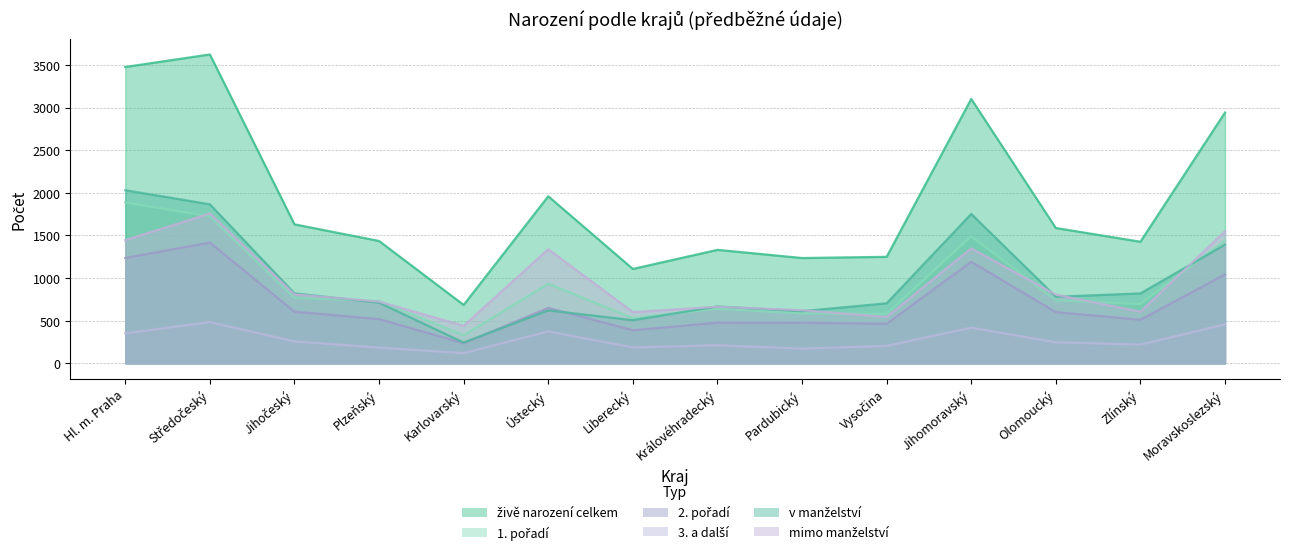

Which category has the lowest value in the 2. pořadí series?

Karlovarský